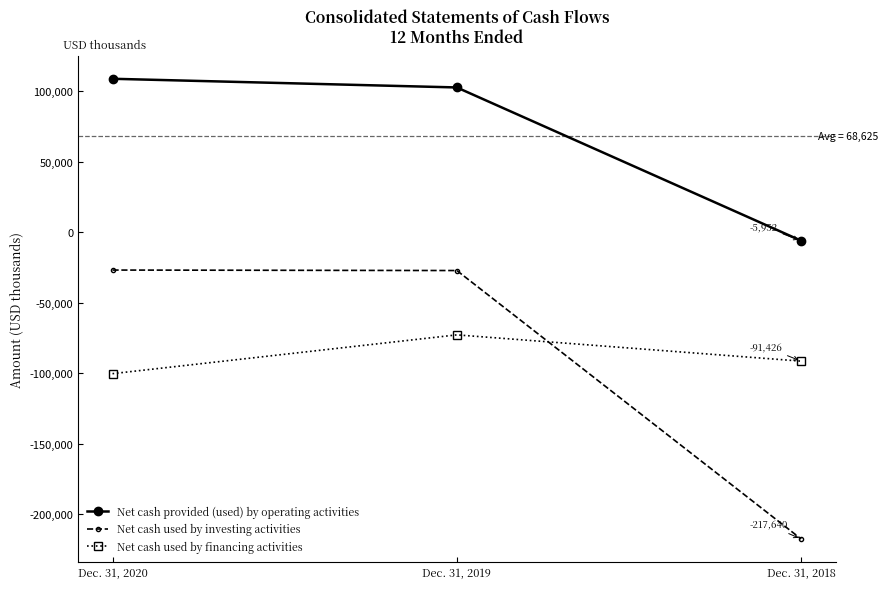

The value of Net cash used by financing activities at Dec. 31, 2020 is -100306. True or false?

True